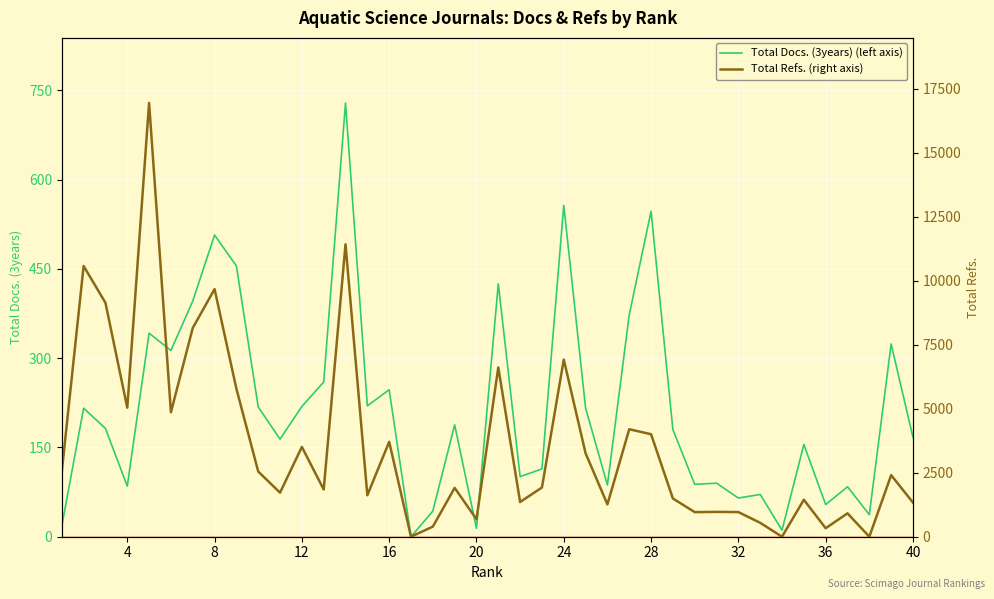

True or false: Total Refs. (right axis) has more than 0 interior local peaks.

True